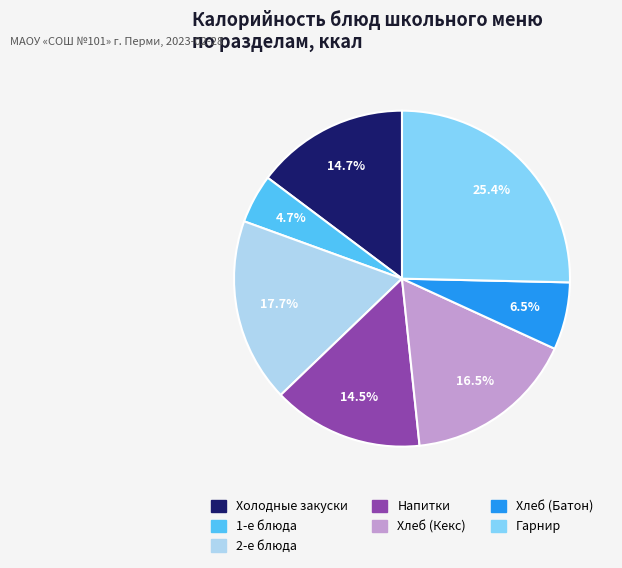

What is the ratio of the value at Гарнир to the value at Хлеб (Кекс)?

1.5